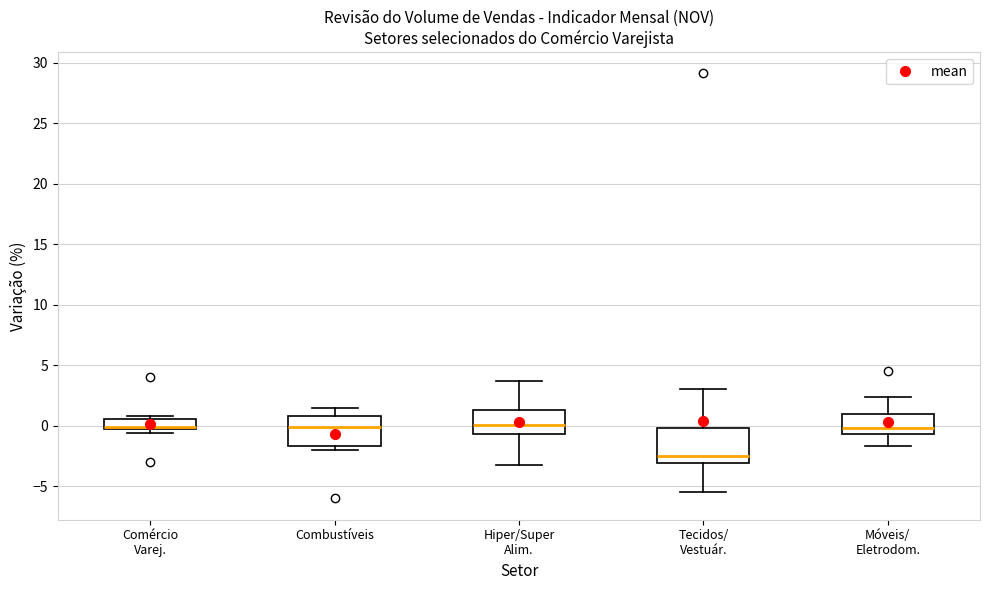

Reading left to right, read every box against the y-axis: the position of its median line, the range the box covers, and the ends of its whiskers. The values are not printed on the chart, so give them approximately, as read against the axis.

Comércio Varej.: median 0.0, box -0.5 to 0.5, whiskers -0.5 (just below the box's lower edge) to 1.0
Combustíveis: median 0.0, box -1.5 to 1.0, whiskers -2.0 to 1.5
Hiper/Super Alim.: median 0.0, box -0.5 to 1.5, whiskers -3.0 to 3.5
Tecidos/ Vestuár.: median -2.5, box -3.0 to 0.0, whiskers -5.5 to 3.0
Móveis/ Eletrodom.: median 0.0, box -0.5 to 1.0, whiskers -1.5 to 2.5